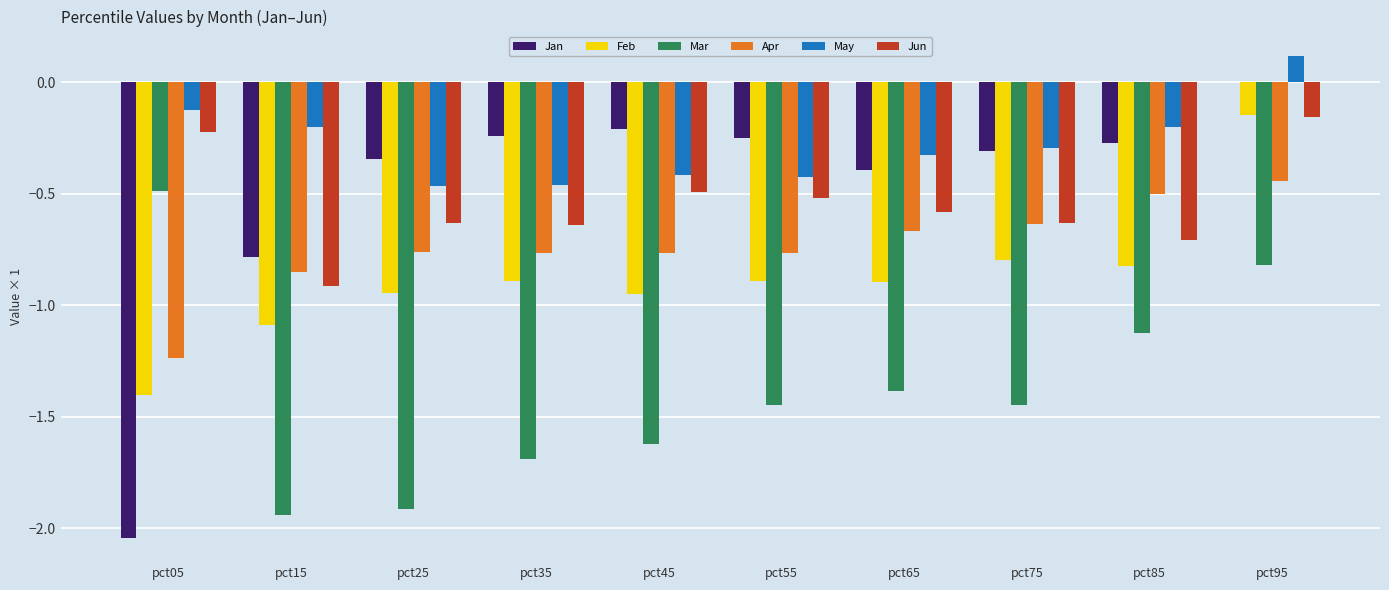

Where is Jan nearest to the value -1?

pct15